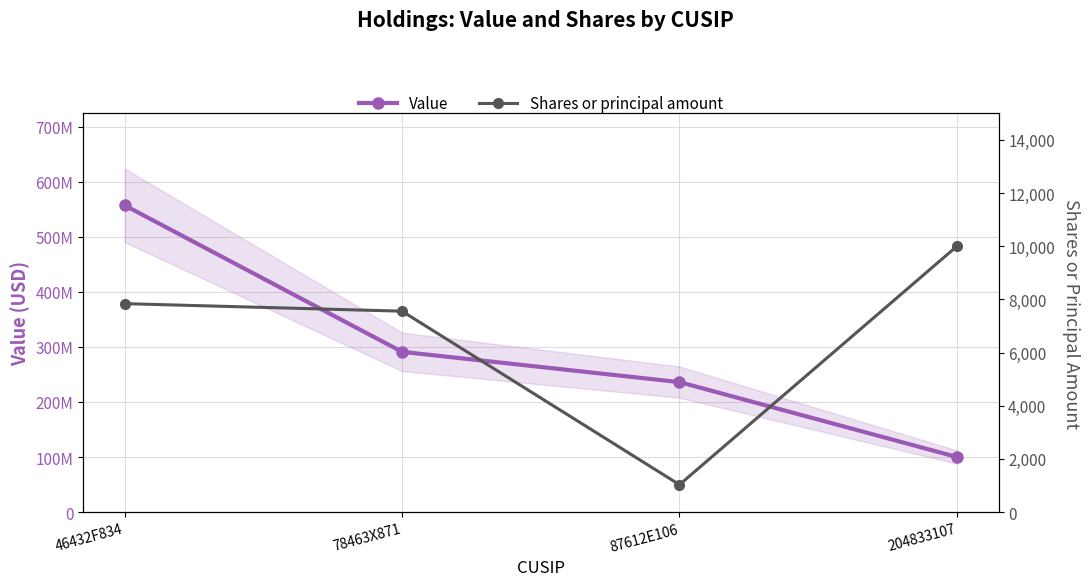

True or false: Shares or principal amount and Value intersect in this chart.

False